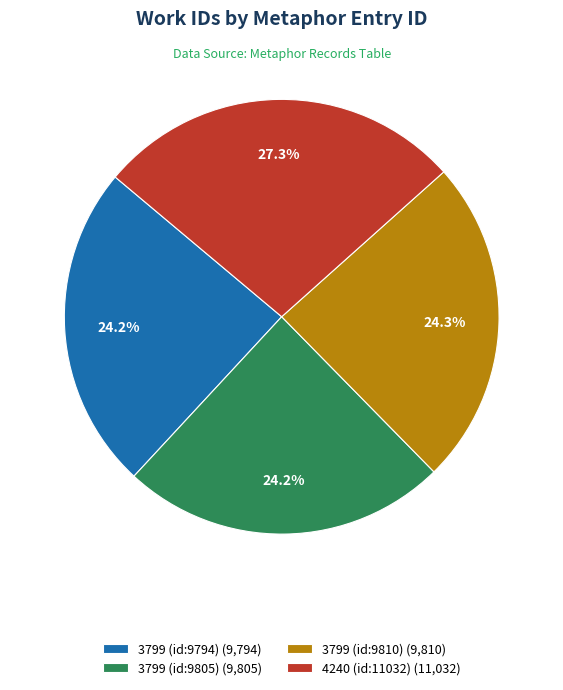

Does any single category account for the majority?

No